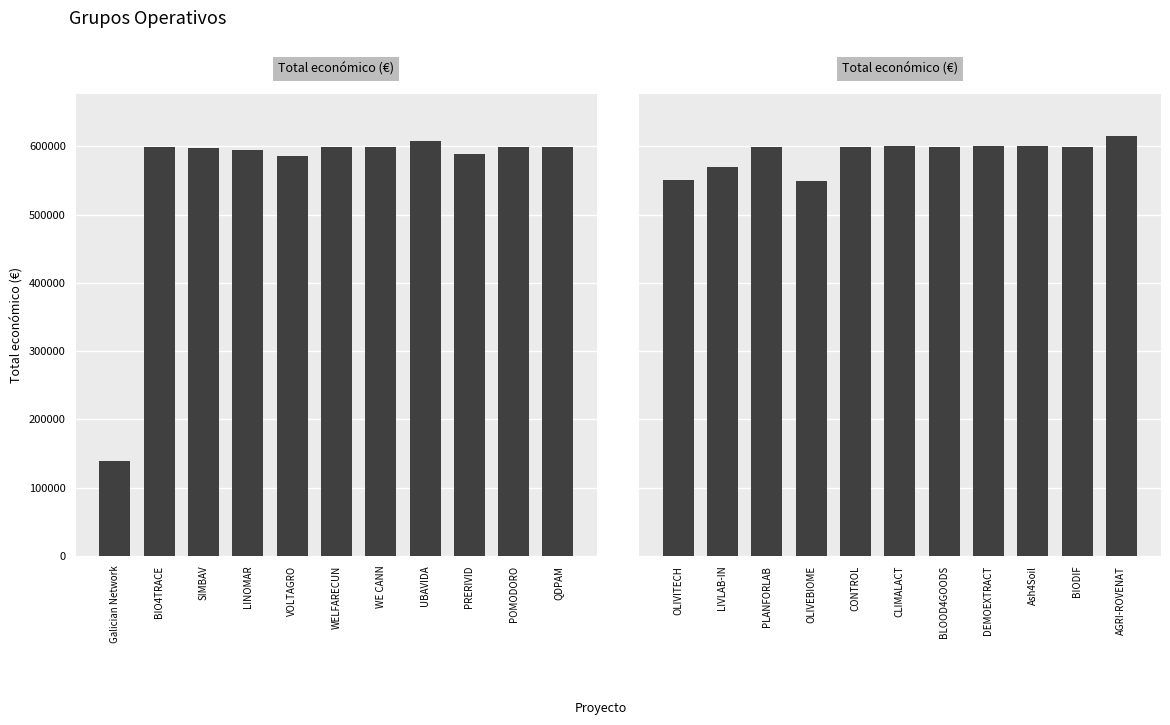

What is the label of the 6th bar from the left?

CLIMALACT